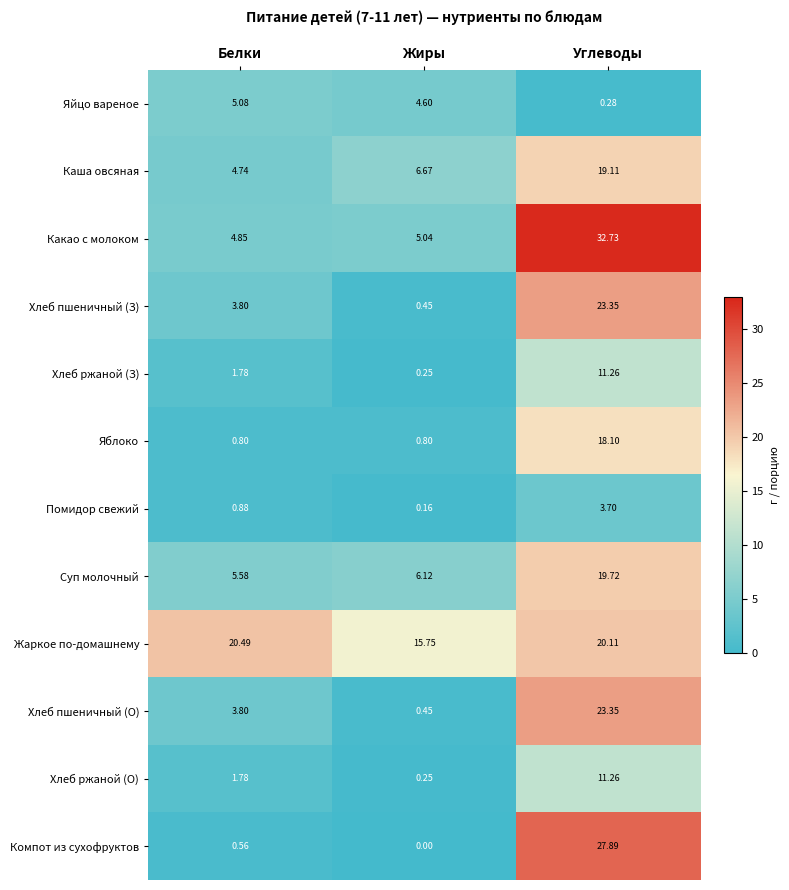

Which category has the highest value across all series?

Углеводы